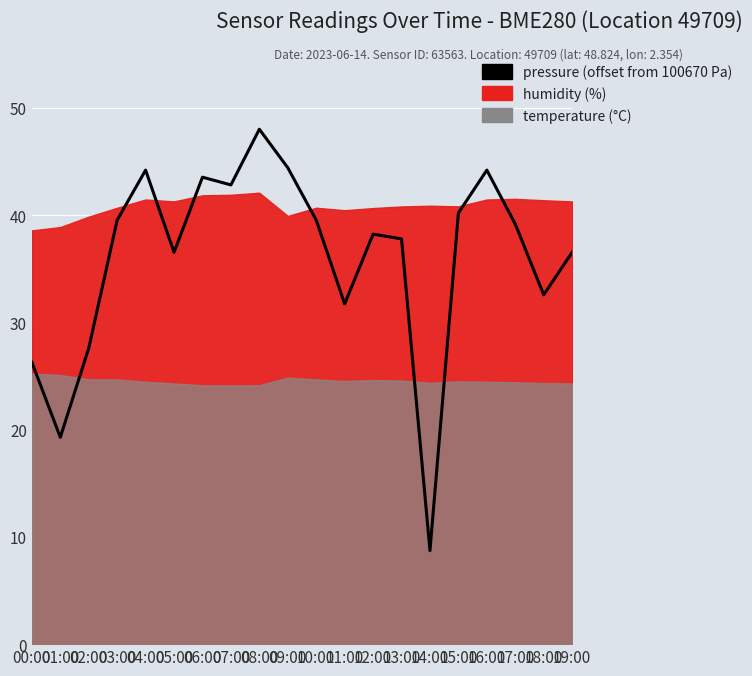

Reading left to right, extract all data points from this chart.

26.3	19.3	27.6	39.5	44.2	36.5	43.5	42.8	48.0	44.4	39.5	31.7	38.2	37.8	8.7	40.2	44.2	39.2	32.6	36.5